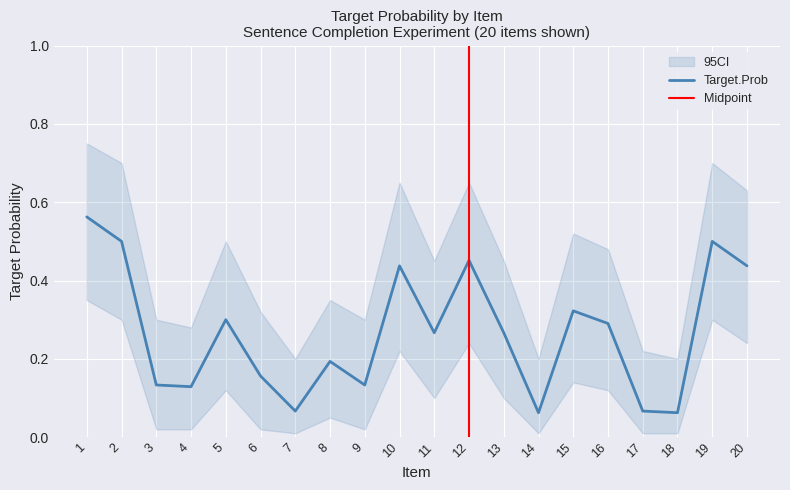

Does the chart display data point markers on the line(s)?

No